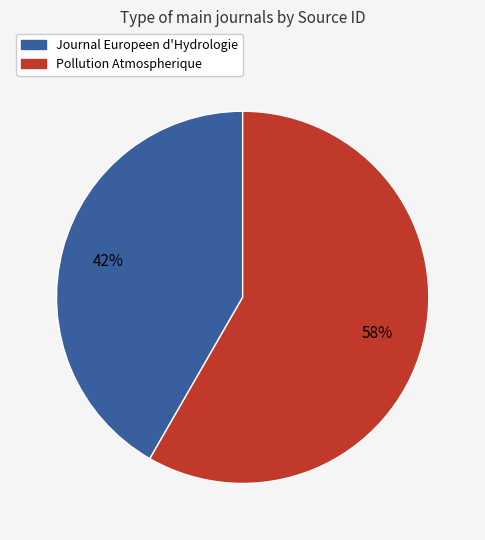

True or false: Pollution Atmospherique accounts for 58% of the total.

True